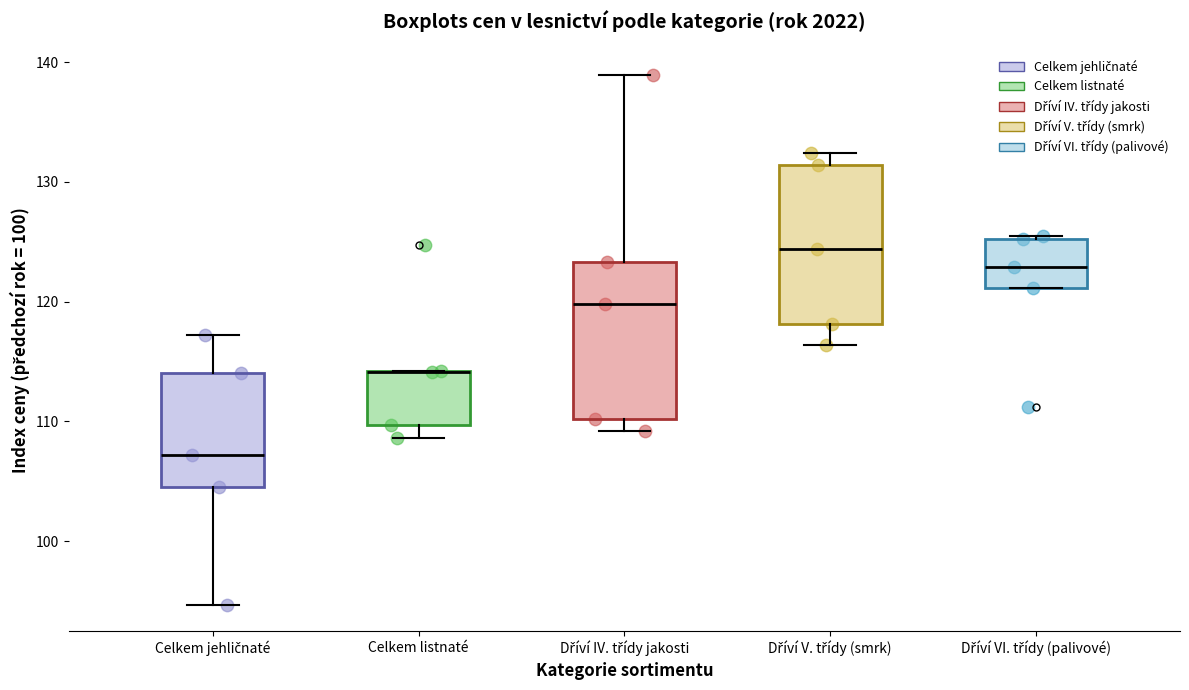

Where does the lower whisker of the box for Celkem listnaté end on the y-axis? The values are not printed on the chart, so give them approximately, as read against the axis.

109